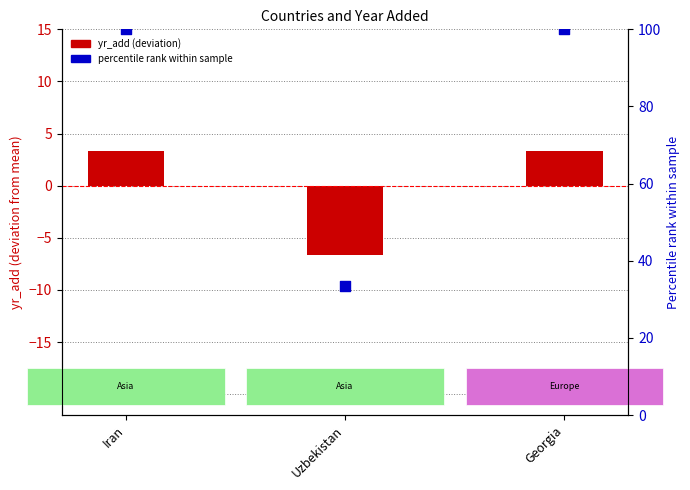

Which series reaches the maximum Y coordinate?

percentile rank